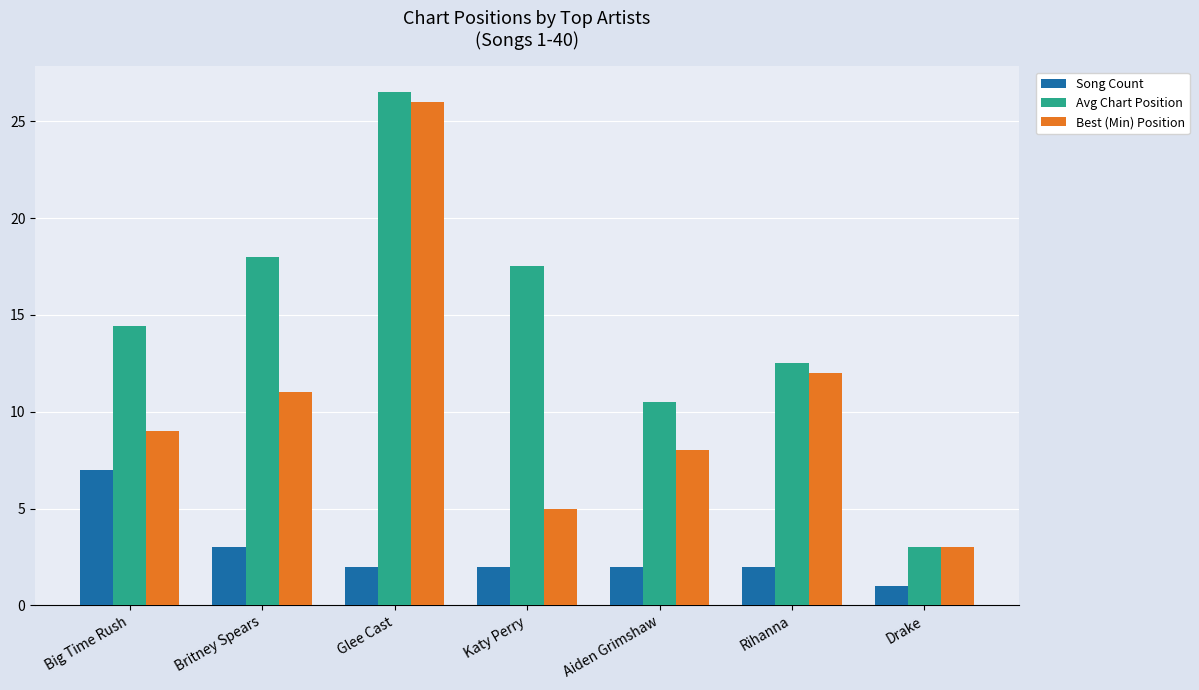

Rank the series at Aiden Grimshaw from highest to lowest value.

Avg Chart Position, Best (Min) Position, Song Count